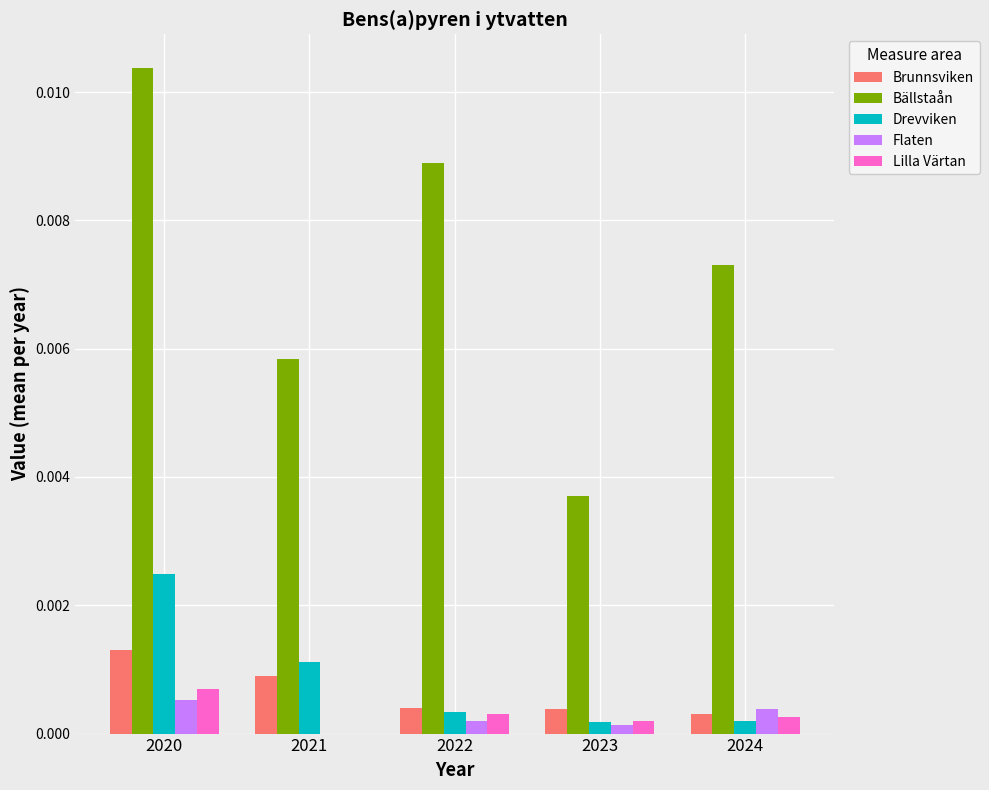

Is it true that Drevviken equals 0.0 at 2024?

True